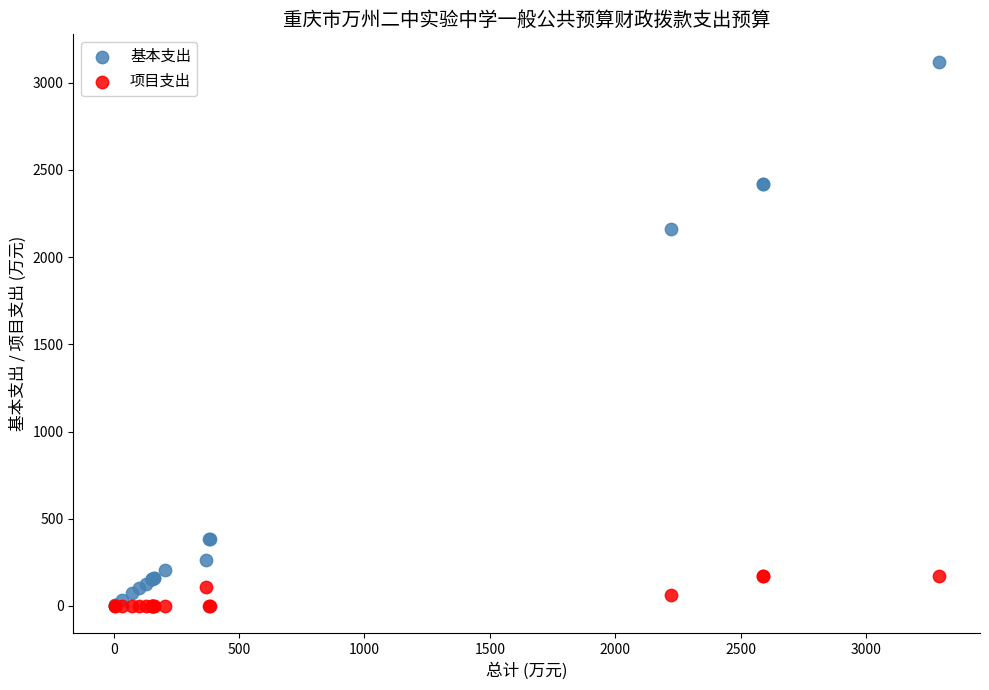

What are all the series names shown in the legend?

基本支出, 项目支出